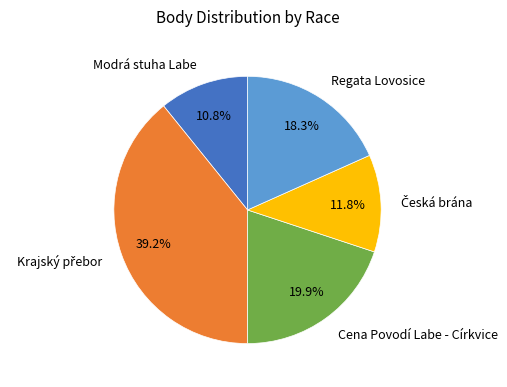

Count the number of slices in the pie.

5